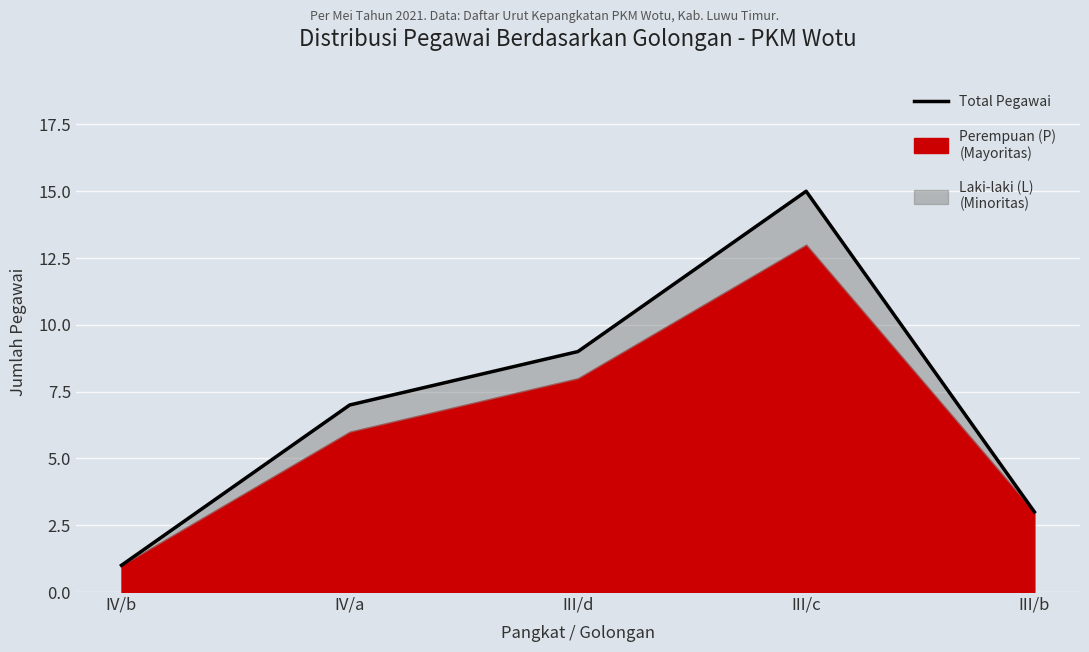

How many data points are above 7?

2